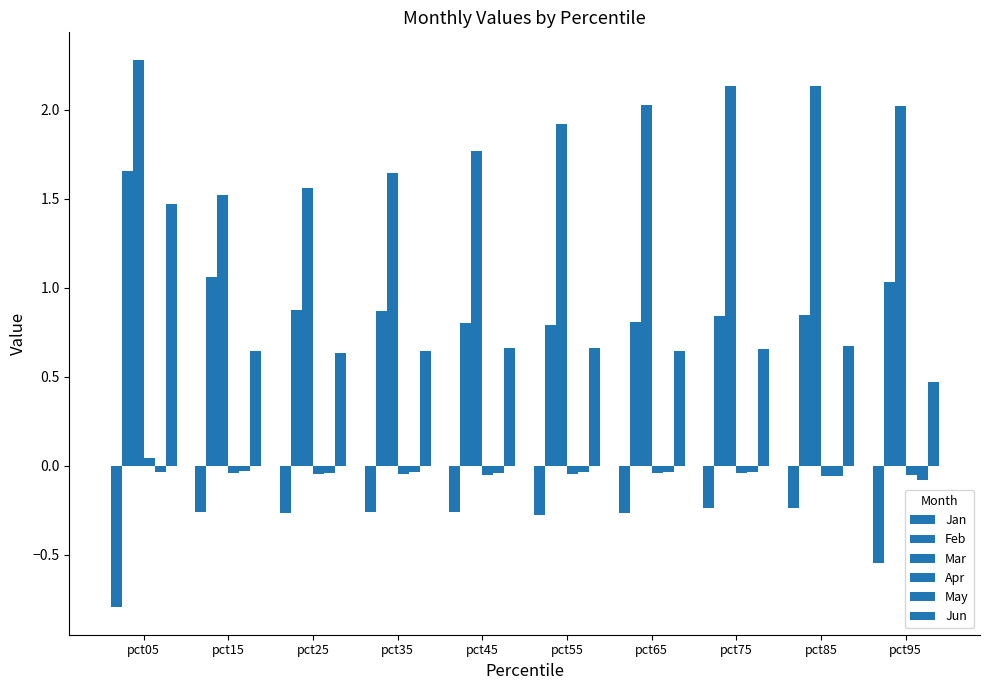

Between pct85 and pct75, which is larger?

pct75